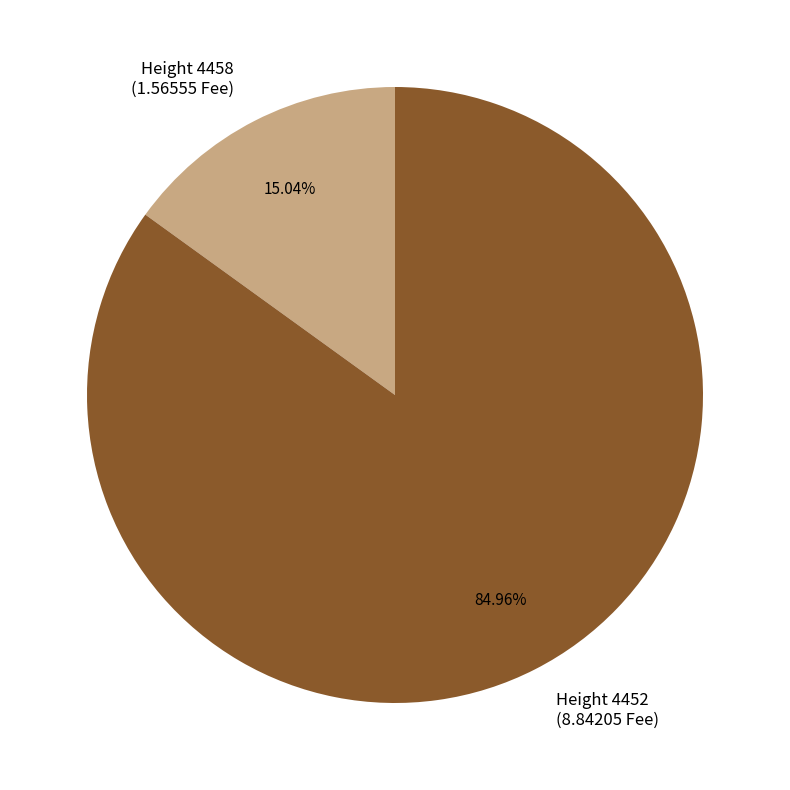

Rank the categories by value from highest to lowest.

Height 4452 (8.84205 Fee), Height 4458 (1.56555 Fee)